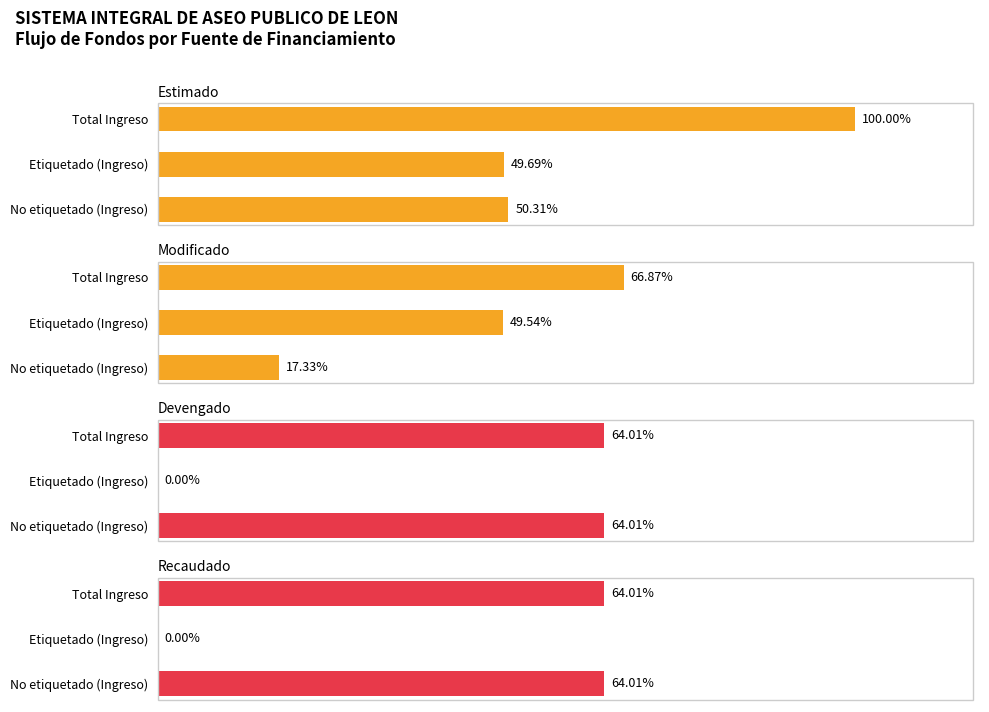

Between No etiquetado (Ingreso) and Total Ingreso, which series saw the biggest shift?

Estimado